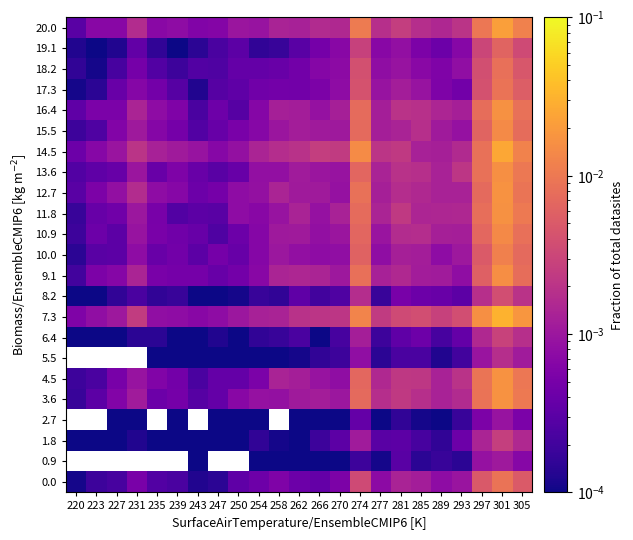

The value of 4.5 at 297 is 0.0. True or false?

True